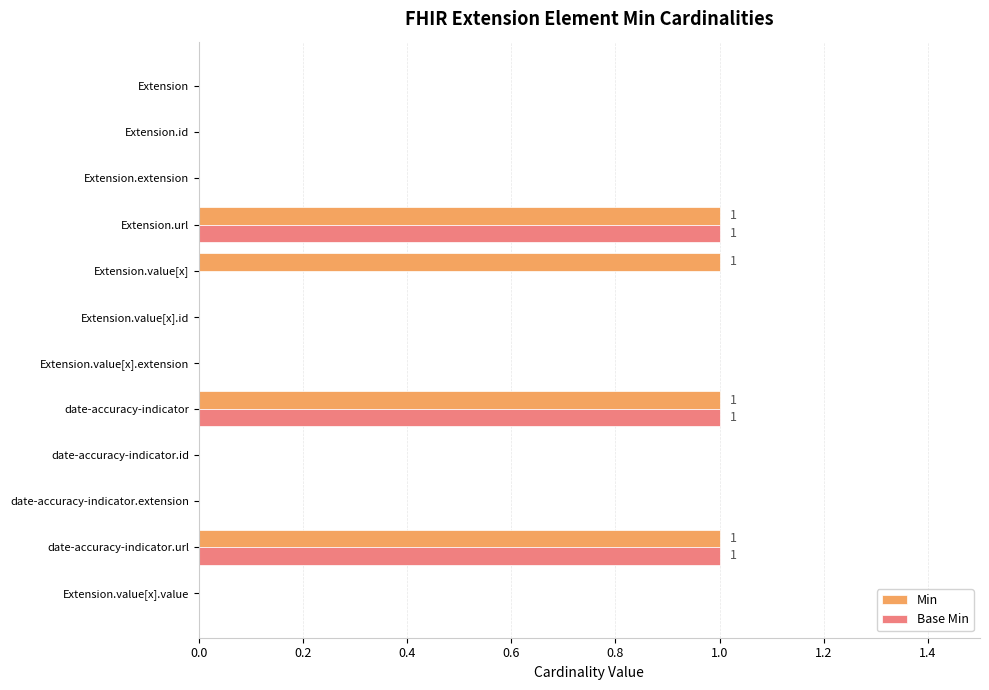

The Base Min series shows 0 at Extension. True or false?

True